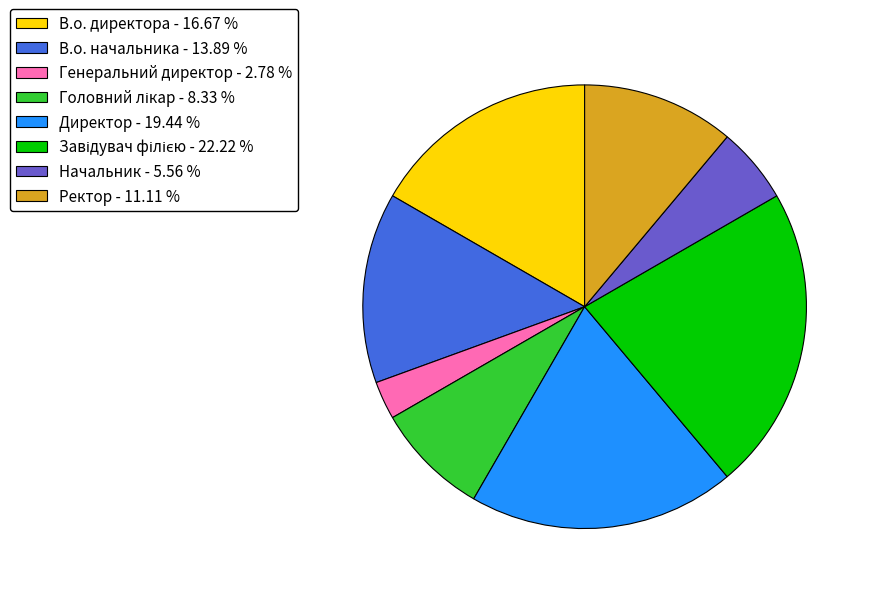

Is the sum of Начальник - 5.56 % and В.о. начальника - 13.89 % greater than half?

No